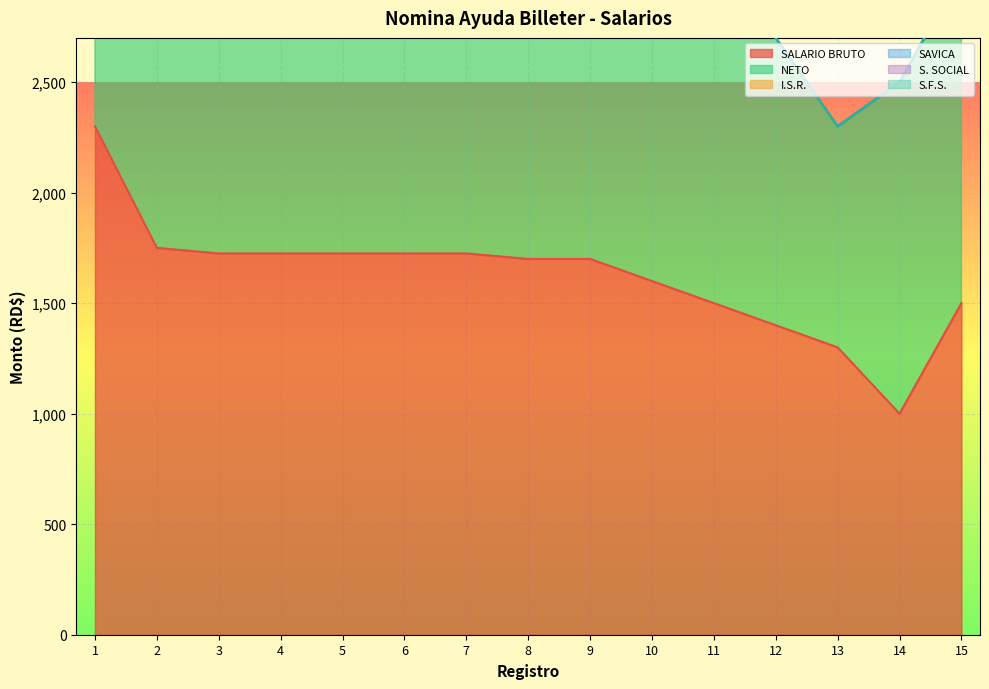

True or false: SALARIO BRUTO has more than 1 points higher than both neighbors.

False